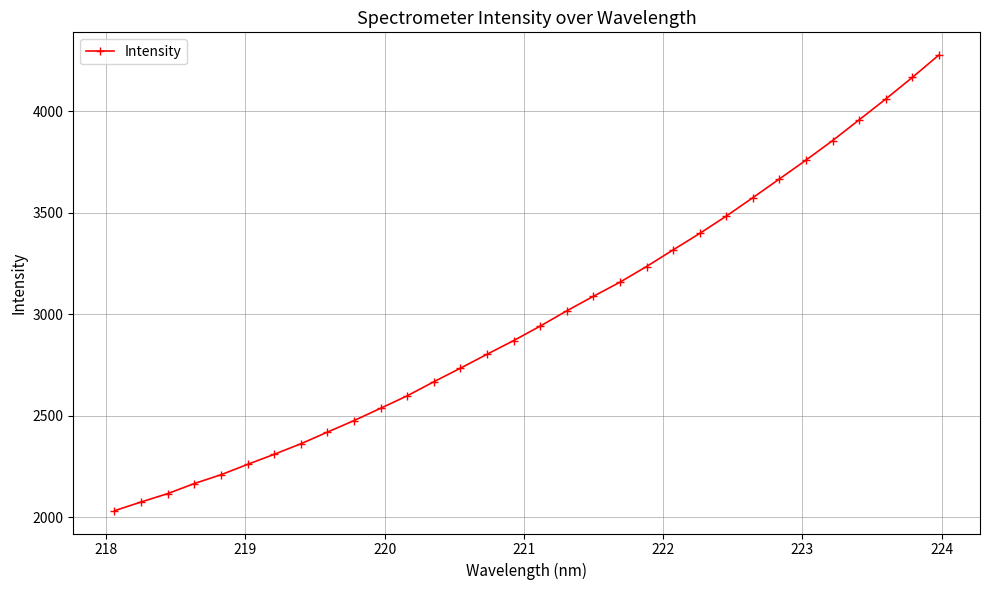

What is the value of the 23rd point from the left?

3398.7